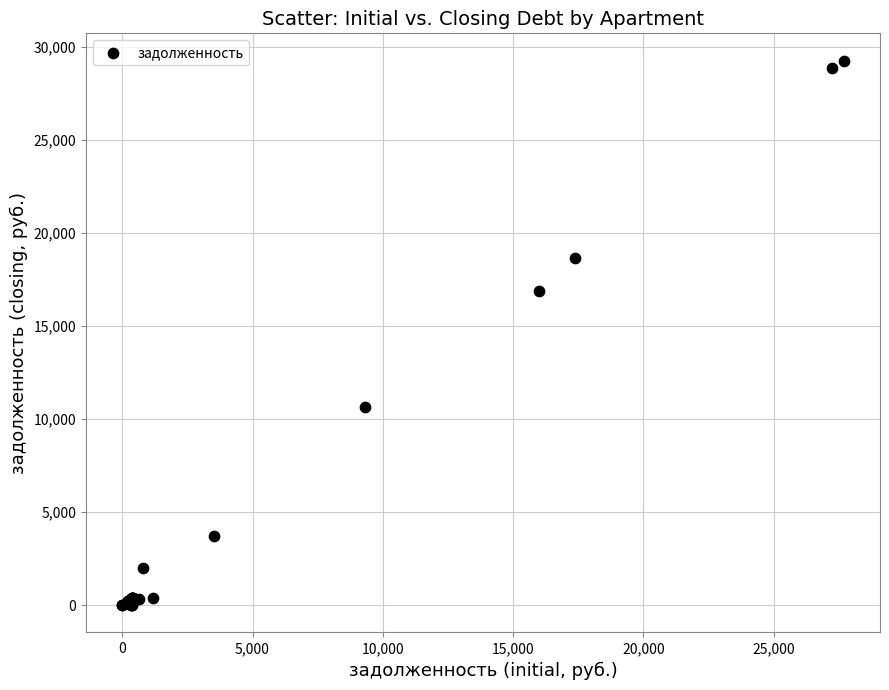

What Y value in the scatter plot is closest to 14633?

16906.3